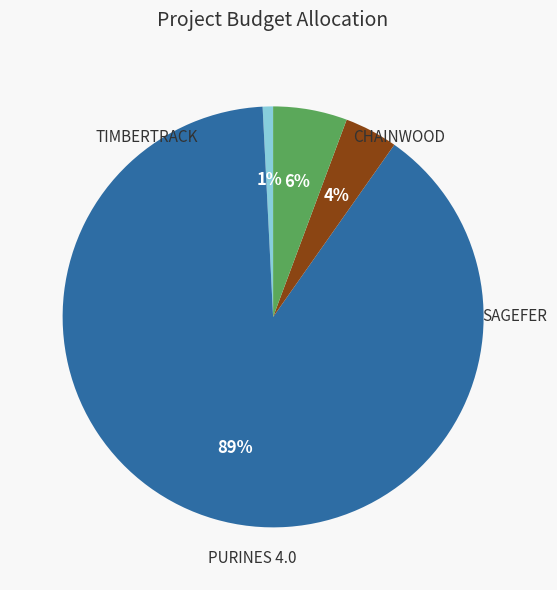

Is there a majority slice in this chart?

Yes